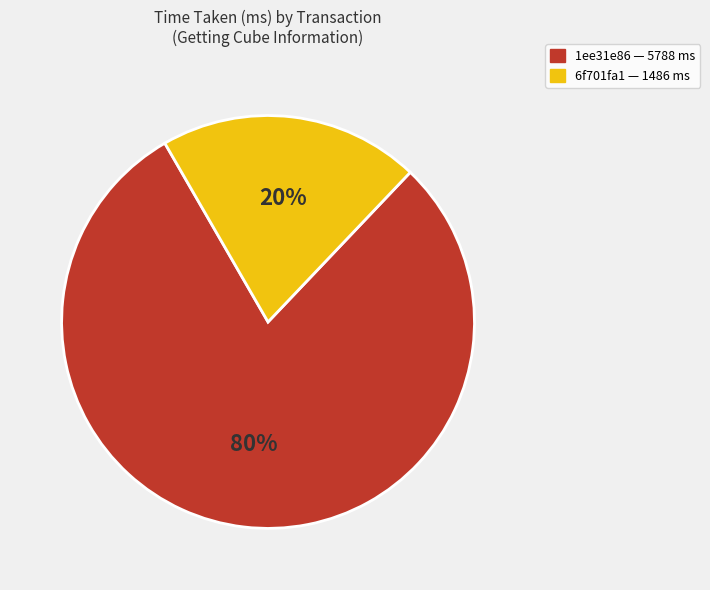

How many segments does this pie chart have?

2